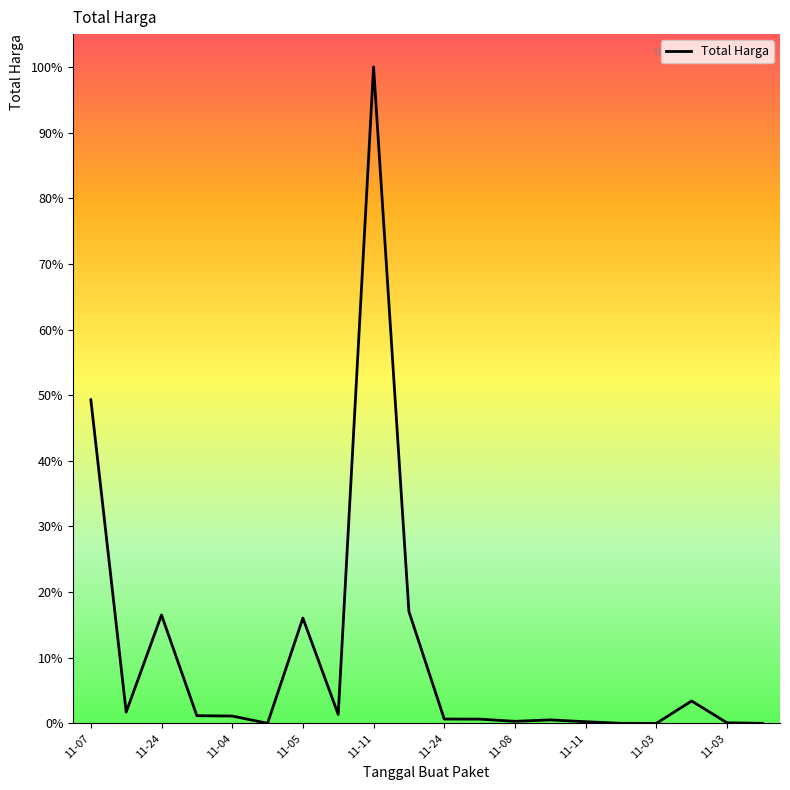

Is this an area chart (filled region under the line)?

No